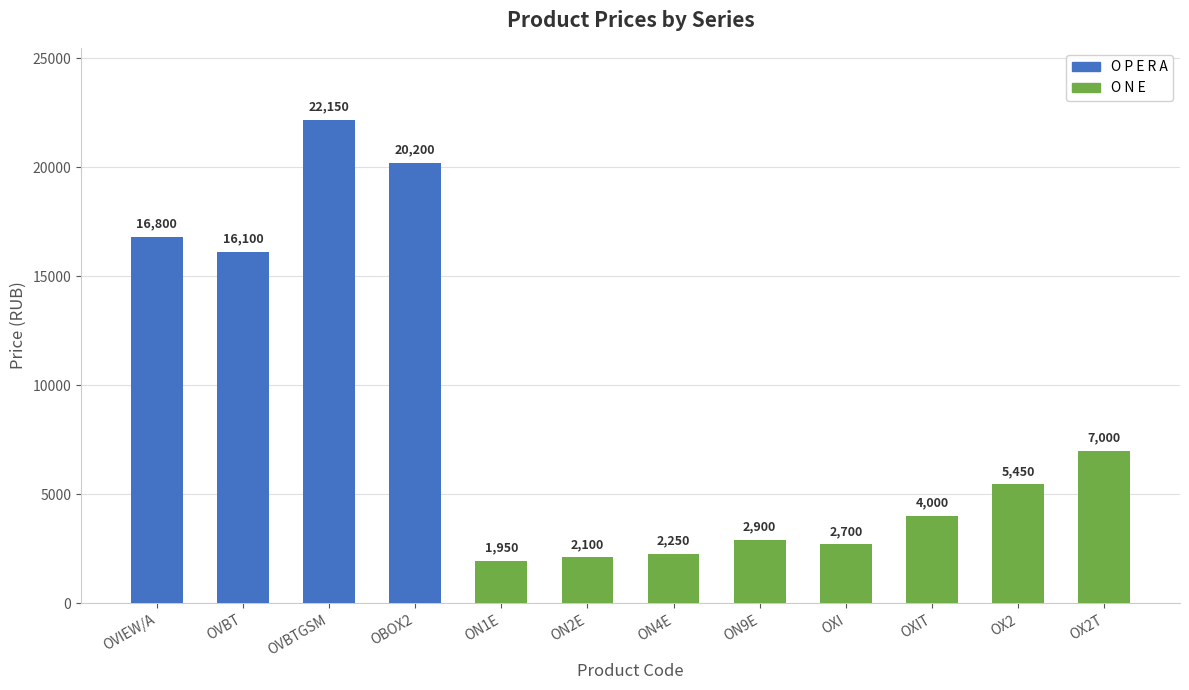

Approximately how many times larger is the value at OXI compared to OVIEW/A?

0.2